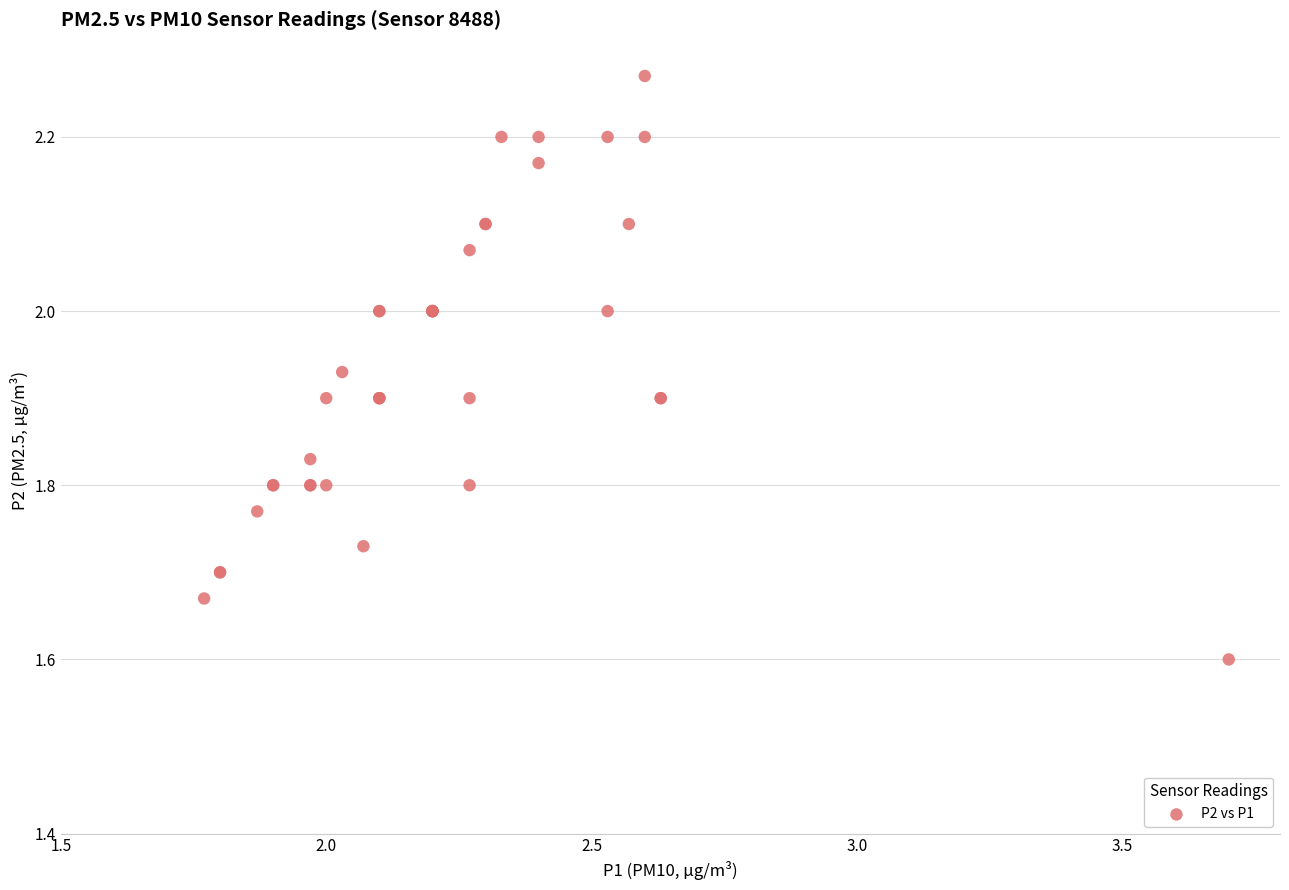

What Y value in the scatter plot is closest to 1?

1.6